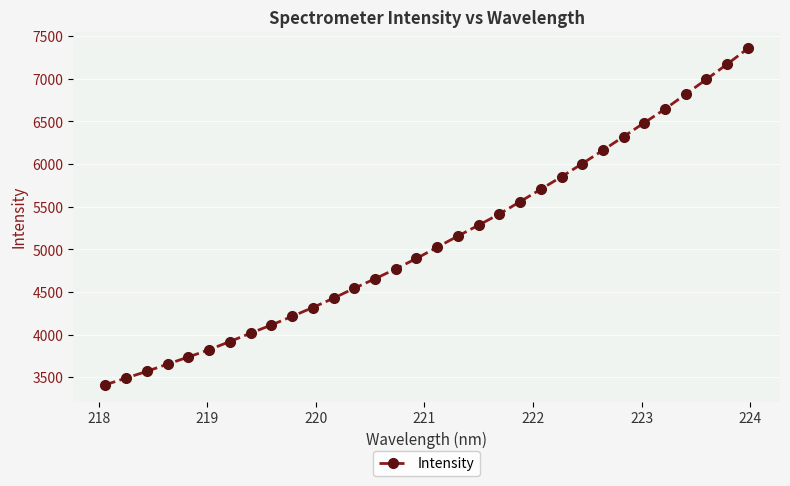

What is the difference between the maximum and minimum values?

3944.3